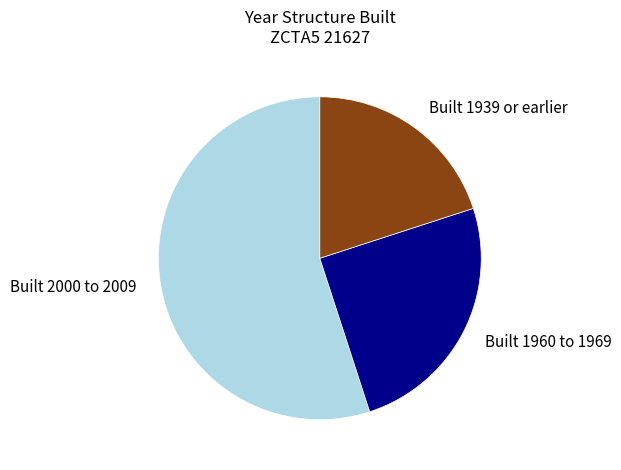

Is the sum of Built 1939 or earlier and Built 2000 to 2009 greater than half?

Yes